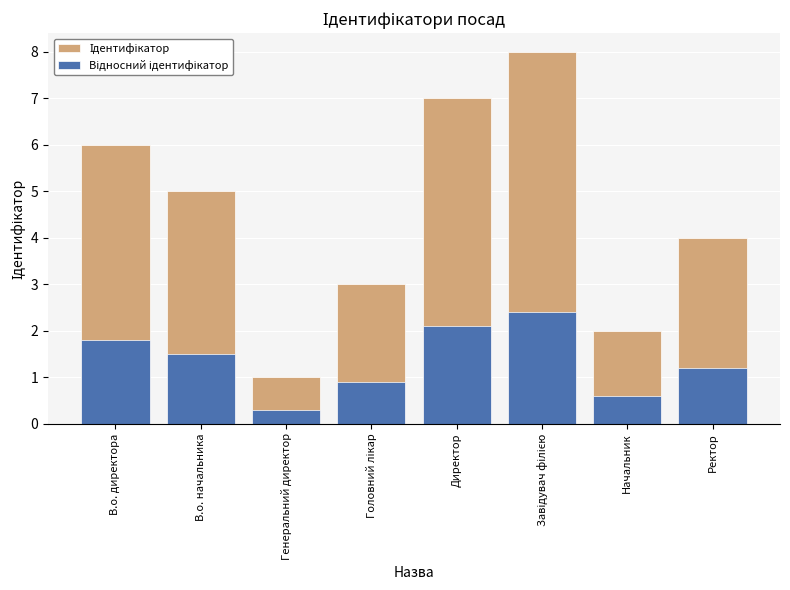

Which series changed the most between В.о. начальника and Директор?

Ідентифікатор